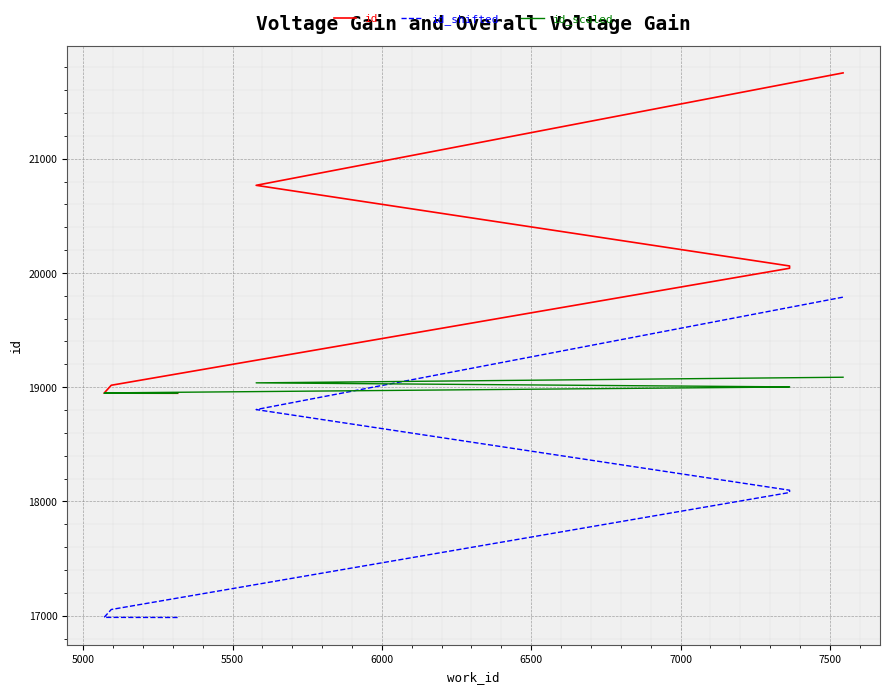

True or false: id_shifted has a value of 19788.2 at 7500.

True